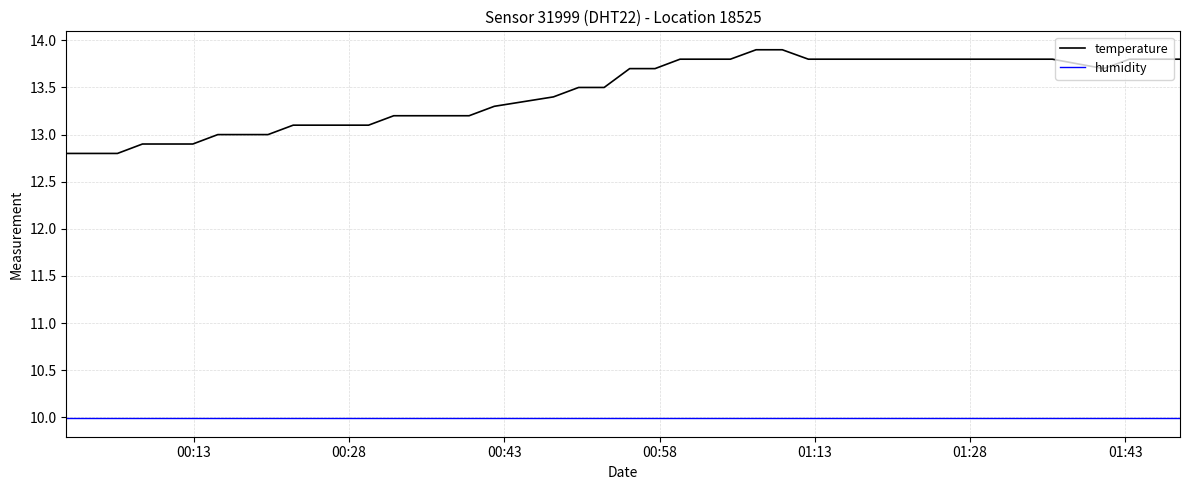

Rank the series by their maximum value, from highest to lowest.

temperature, humidity